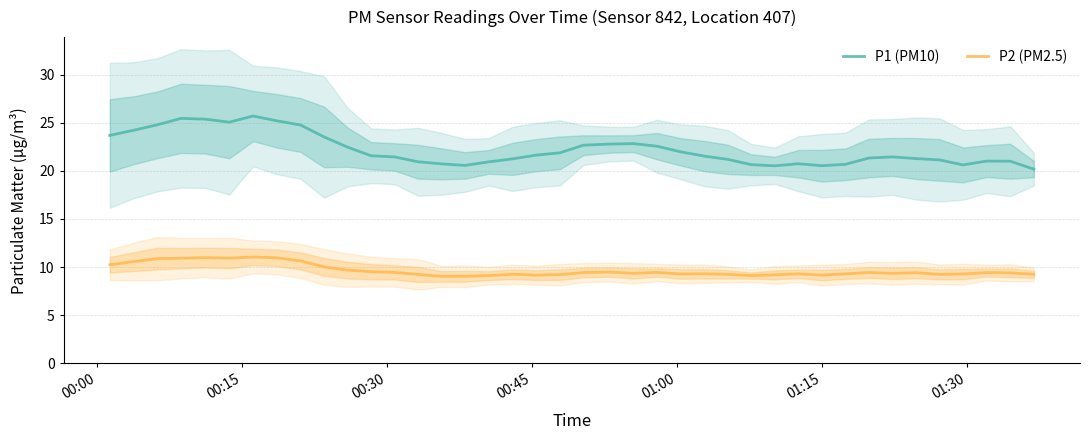

What is the average value of the P1 (PM10) series?

22.2